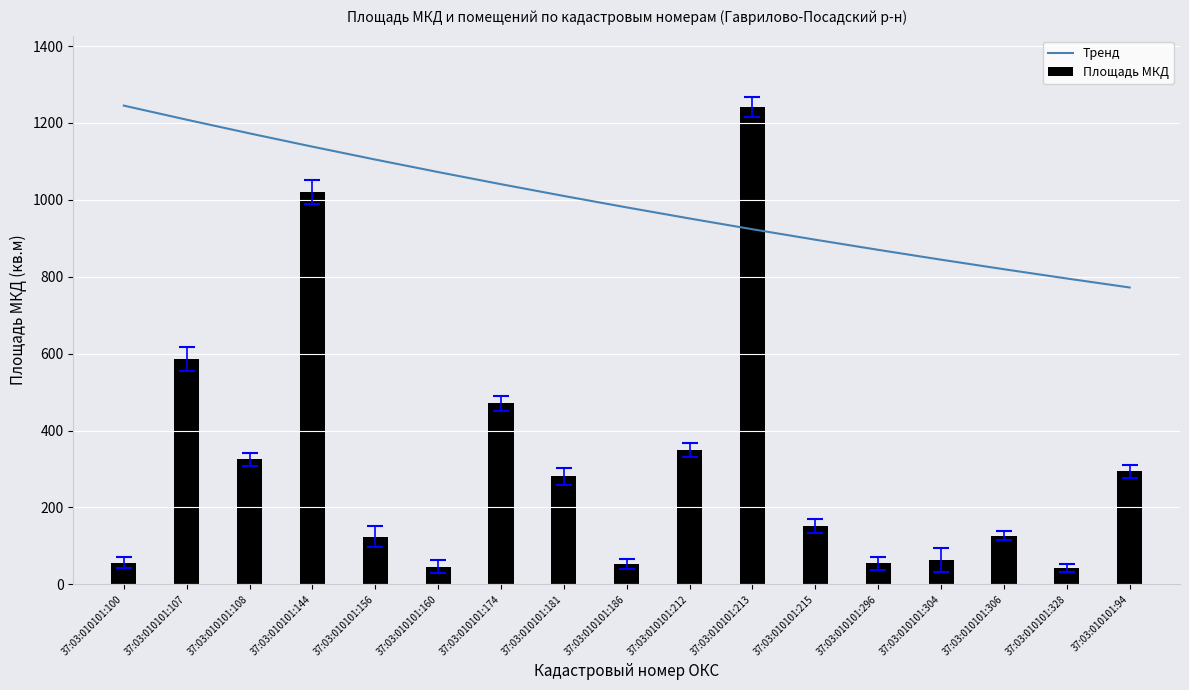

What is the label of the 9th bar from the left?

37:03:010101:186